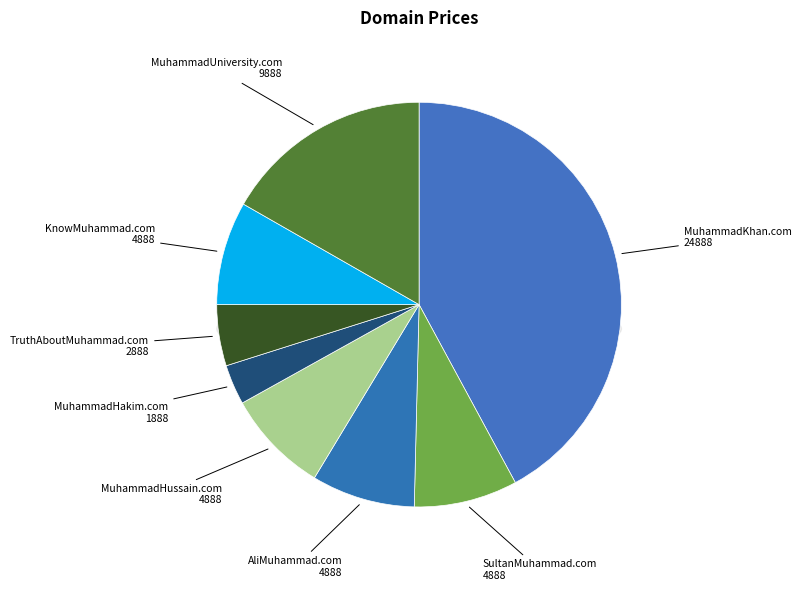

To the nearest percent, what is the average slice percentage?

12%